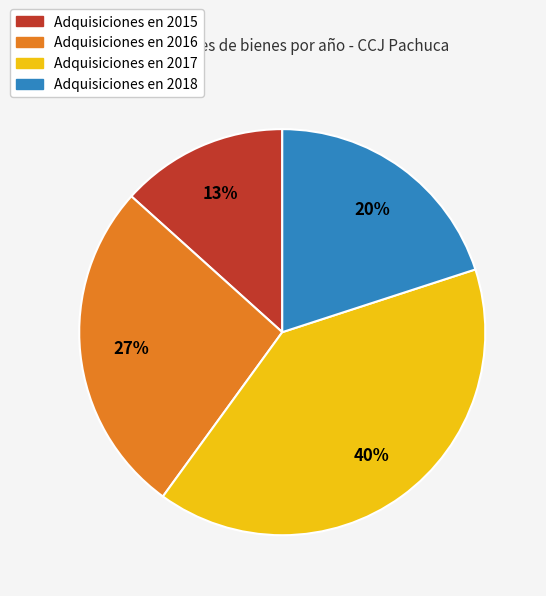

How many slices are in this pie chart?

4